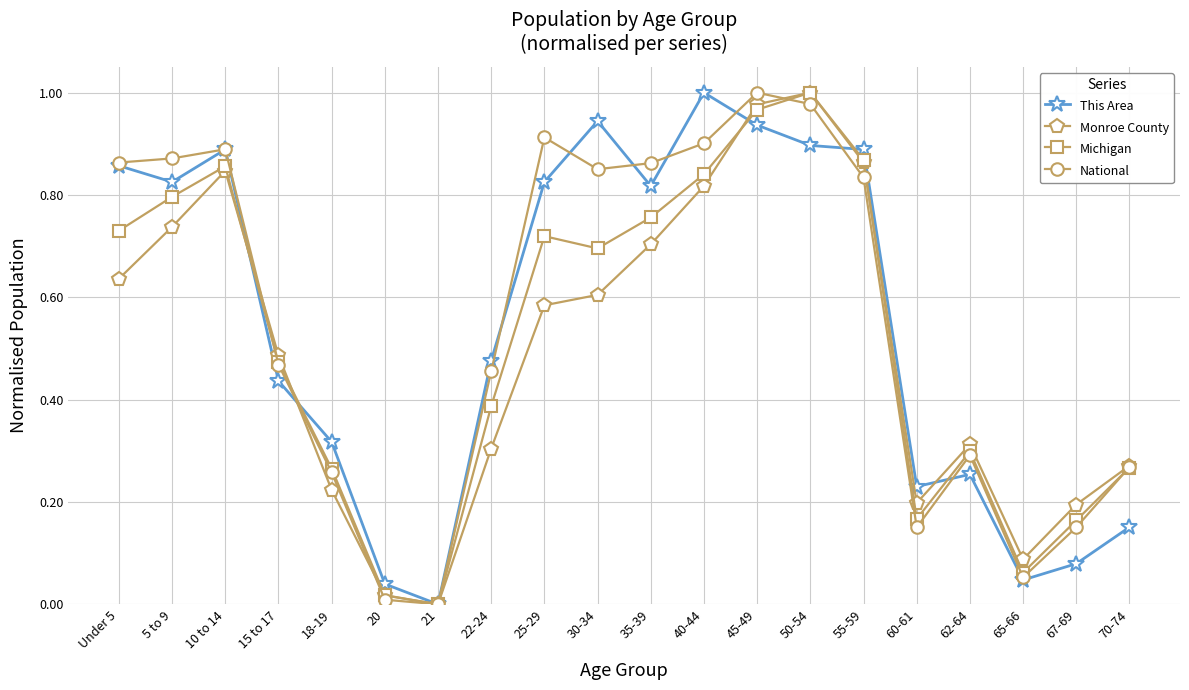

How many values in Michigan are above zero?

19